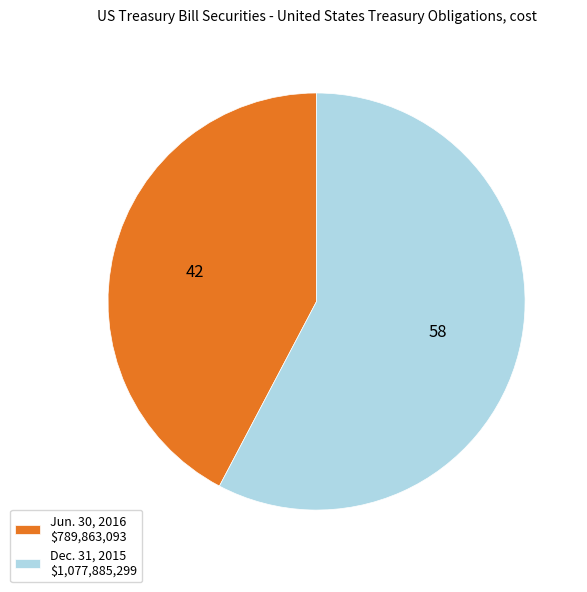

Is Dec. 31, 2015 $1,077,885,299 the majority of the pie?

Yes